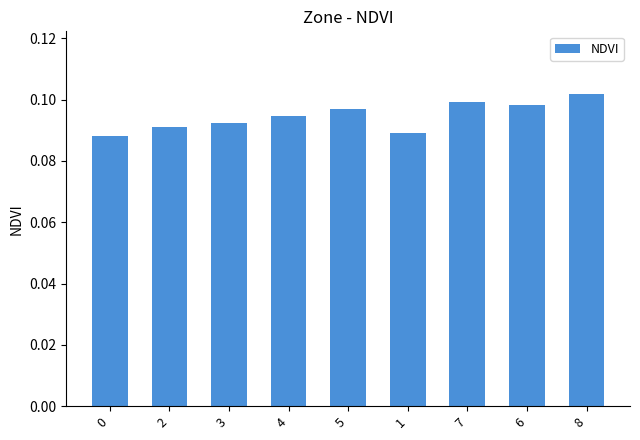

What position from the right is 6?

2